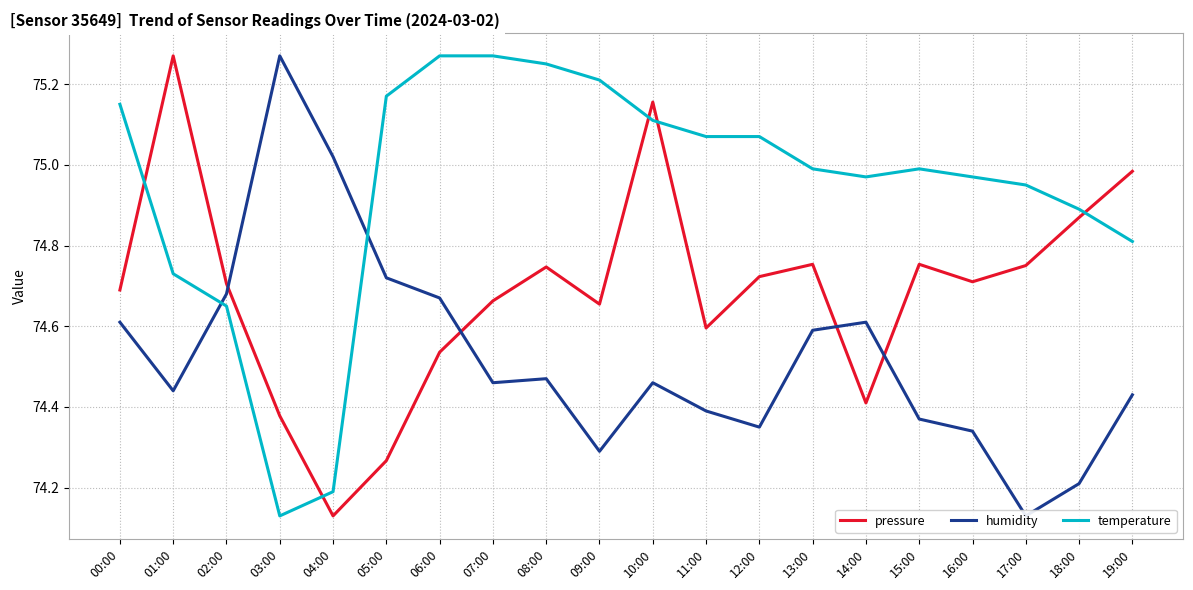

Between 07:00 and 14:00, which series saw the biggest shift?

temperature